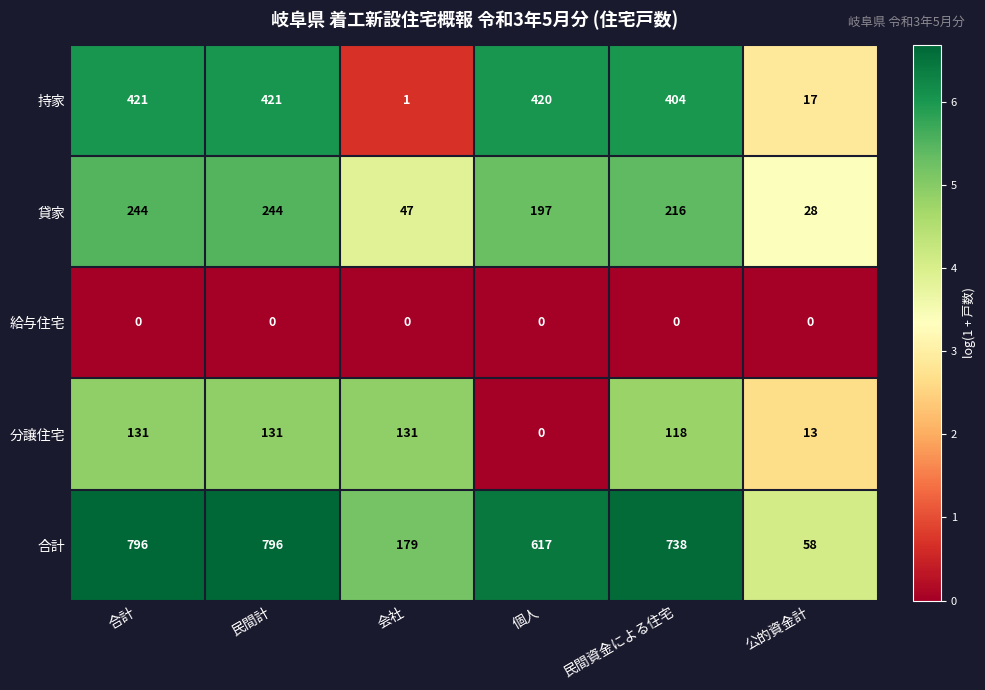

The value of 合計 at 合計 is 796. True or false?

True